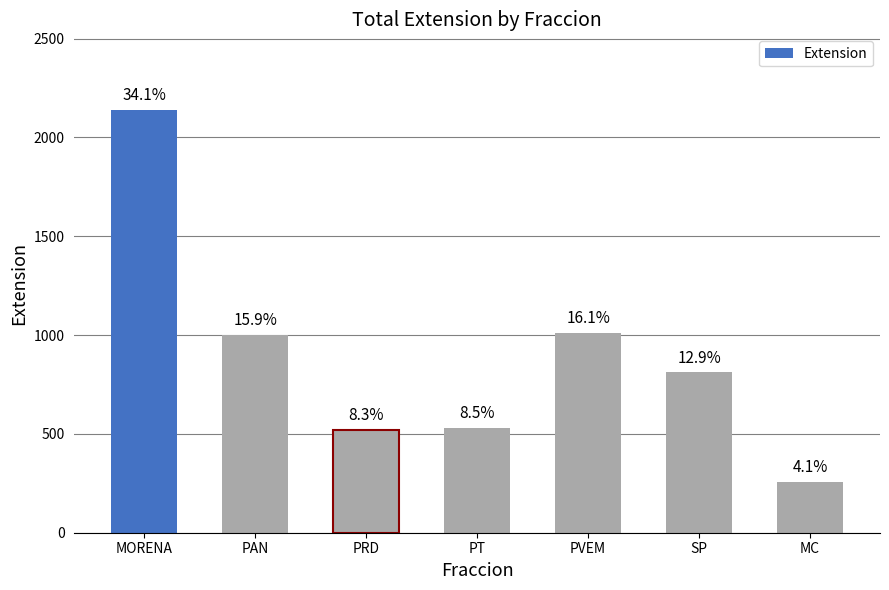

Reading left to right, what are all the values shown in this chart?

MORENA=2137	PAN=999	PRD=518	PT=531	PVEM=1012	SP=811	MC=259